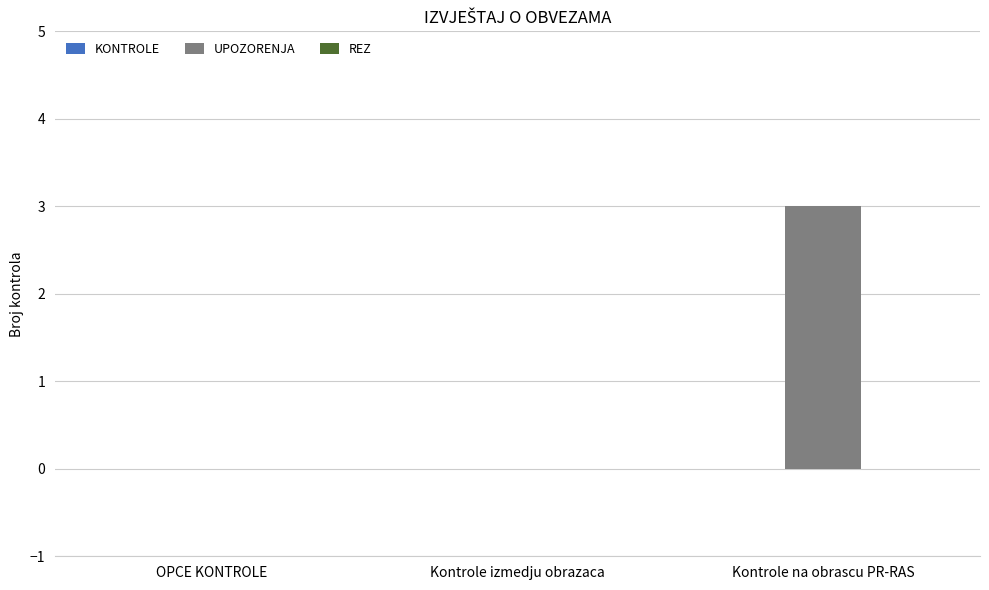

Reading left to right, what are all the values shown in this chart?

OPCE KONTROLE=0	Kontrole izmedju obrazaca=0	Kontrole na obrascu PR-RAS=3